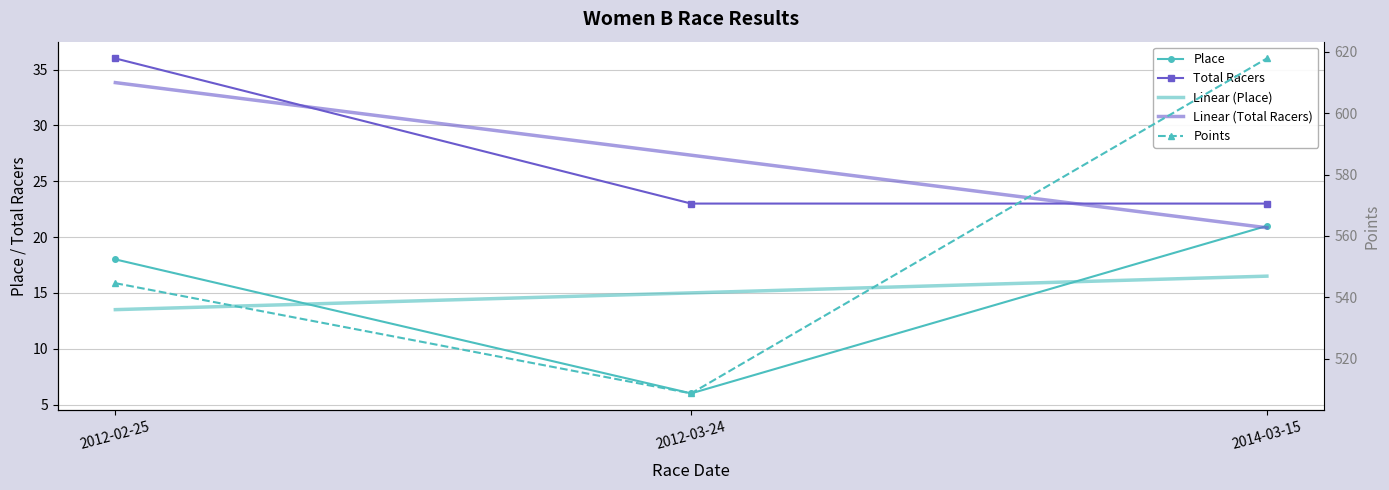

Is the value of Total Racers at 2012-03-24 greater than the value of Place at 2012-03-24?

Yes